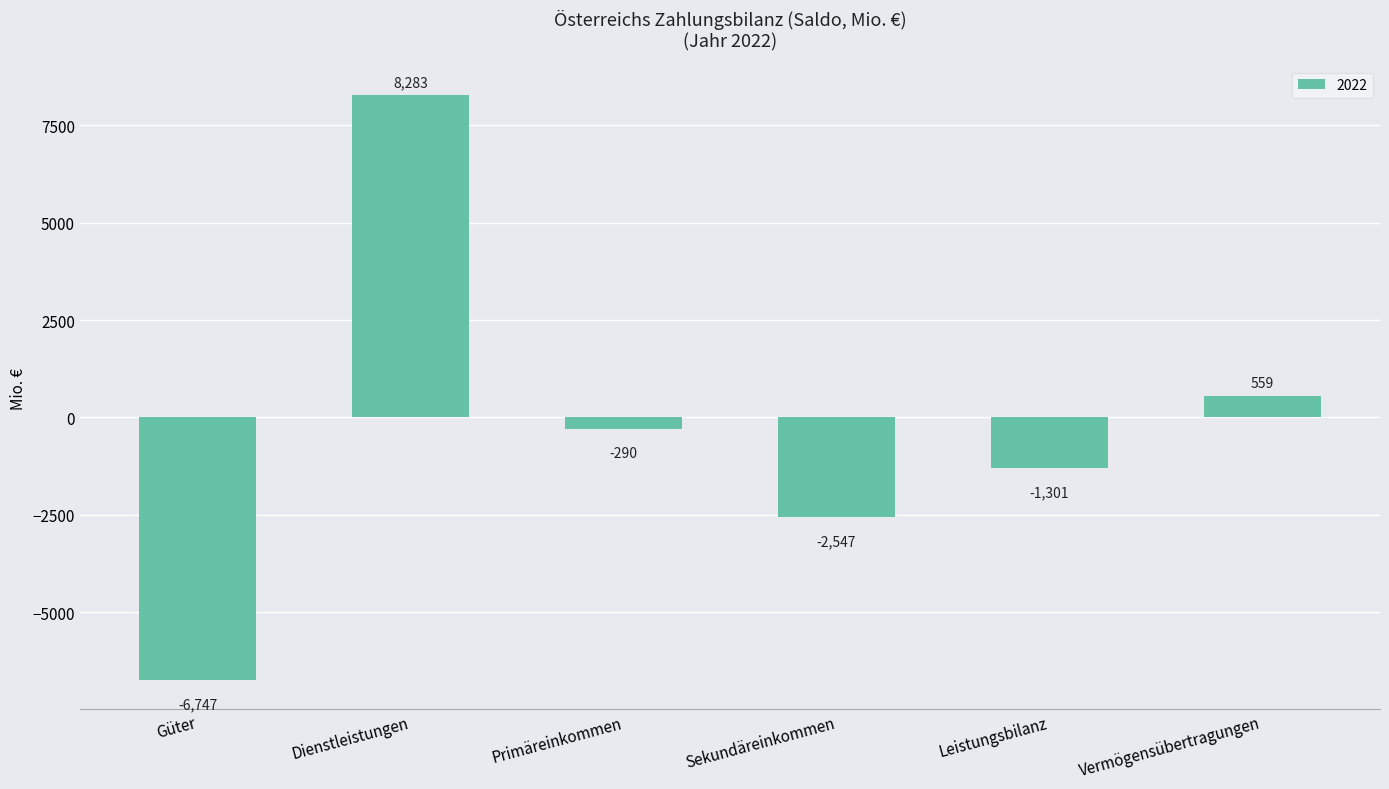

Is it true that the value at Vermögensübertragungen is 559?

True